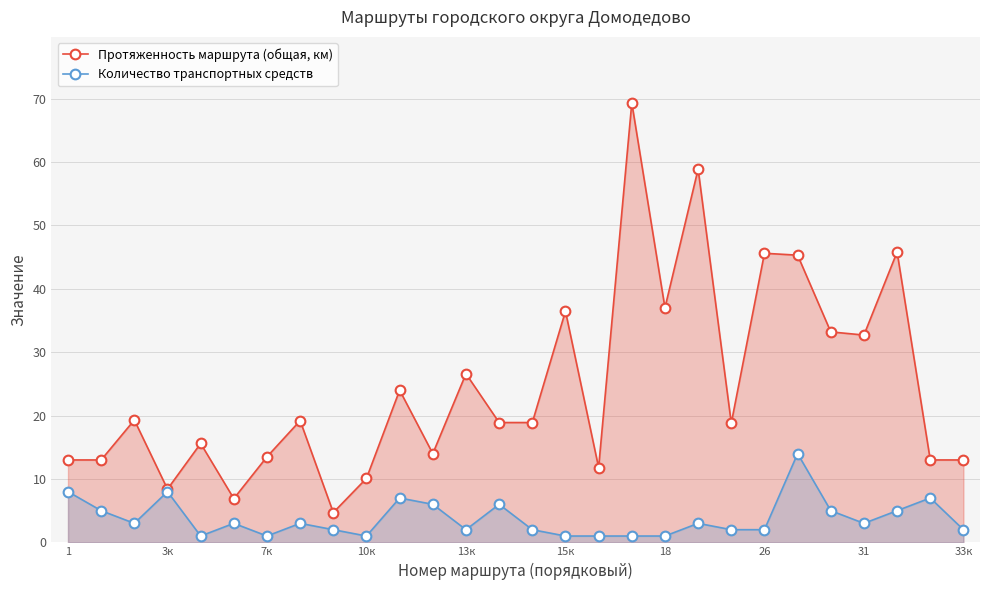

True or false: Протяженность маршрута (общая, км) has more than 2 points higher than both neighbors.

True